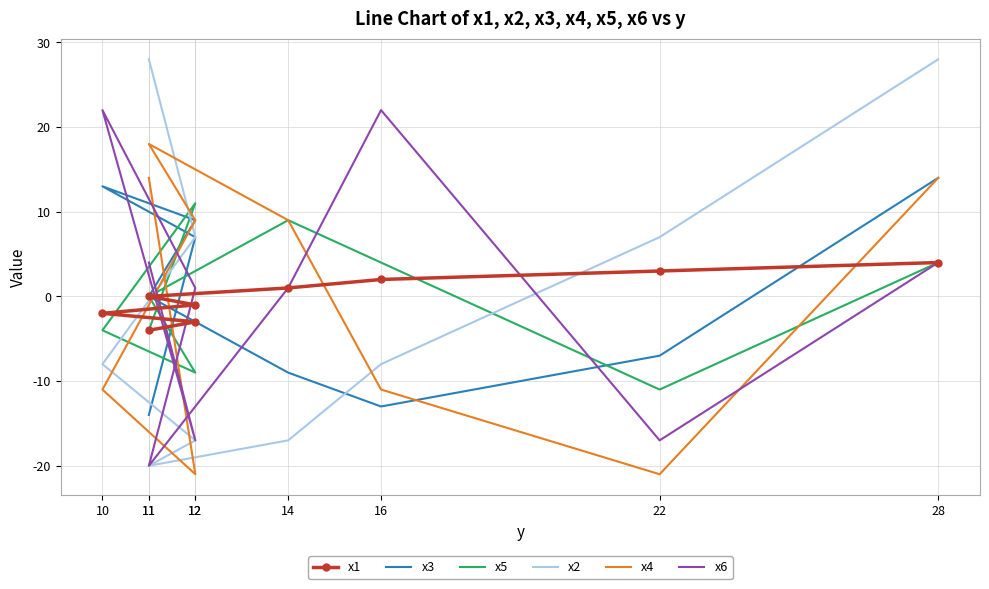

What are all the series names shown in the legend?

x1, x3, x5, x2, x4, x6